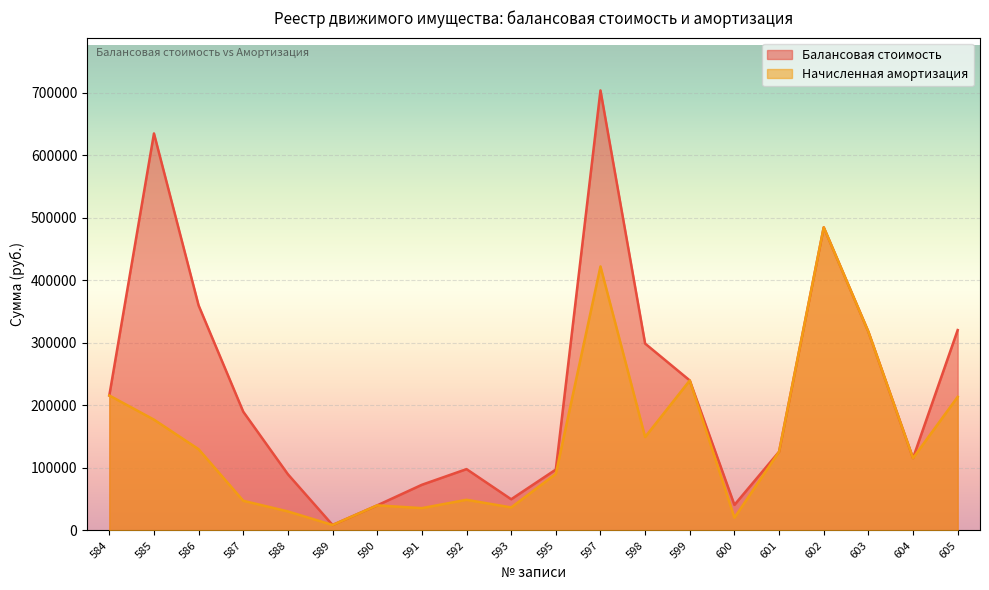

What value does the Начисленная амортизация series have at 597?

422412.1